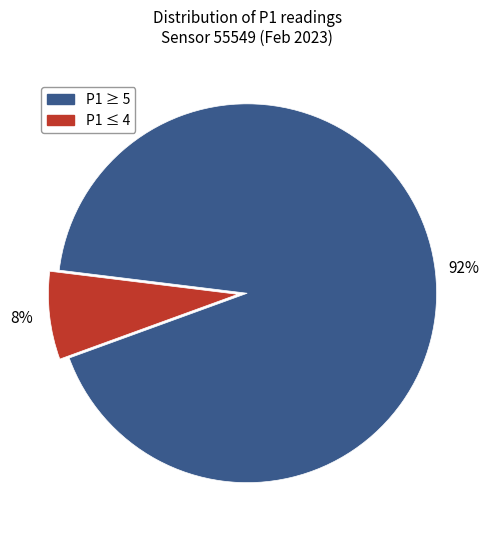

Is there any slice that represents more than half of the pie?

Yes